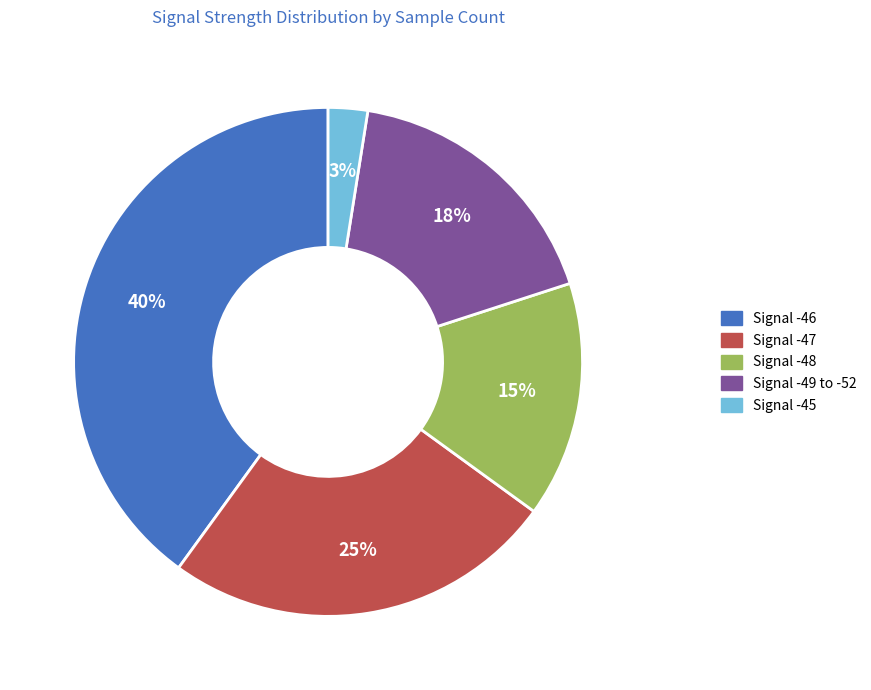

Does any single category account for the majority?

No